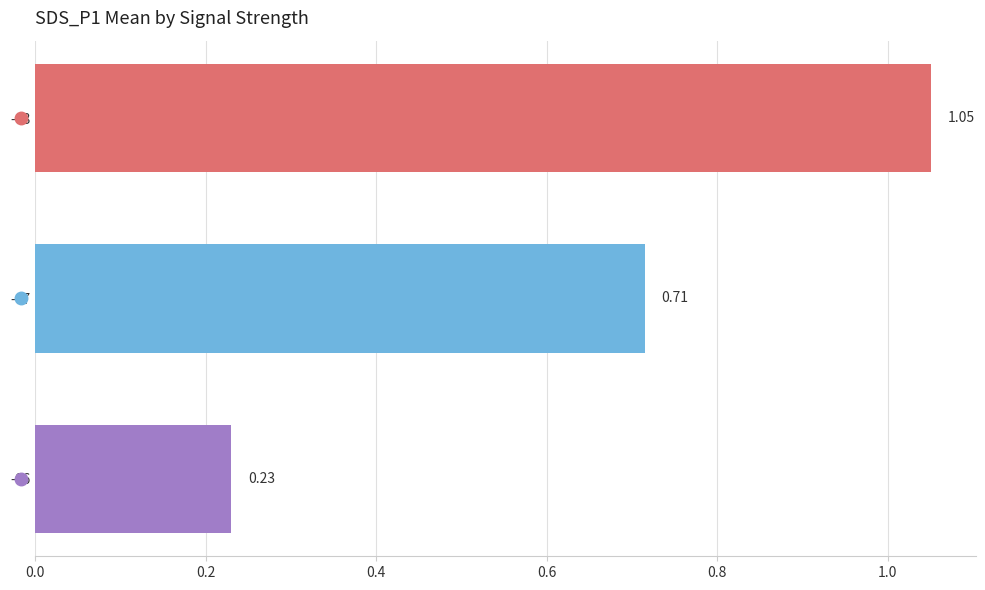

List the labels in order of value, largest first.

-68, -67, -66